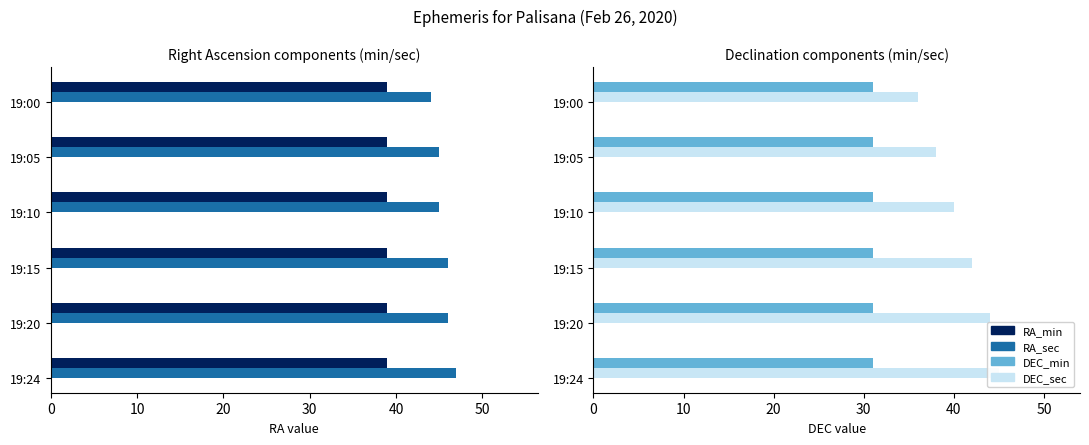

What is the value of the RA_sec bar at the 5th from the left?

46.0